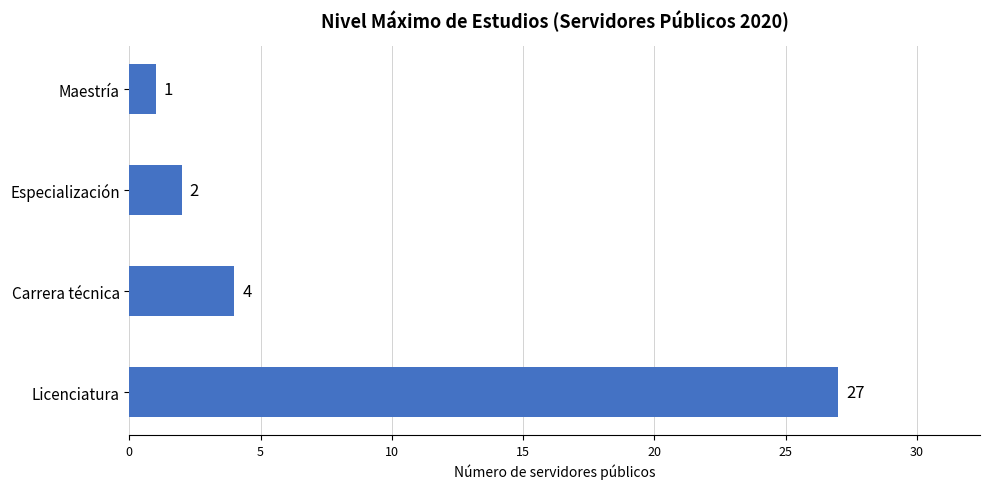

What is the sum of the values at Licenciatura and Maestría?

28